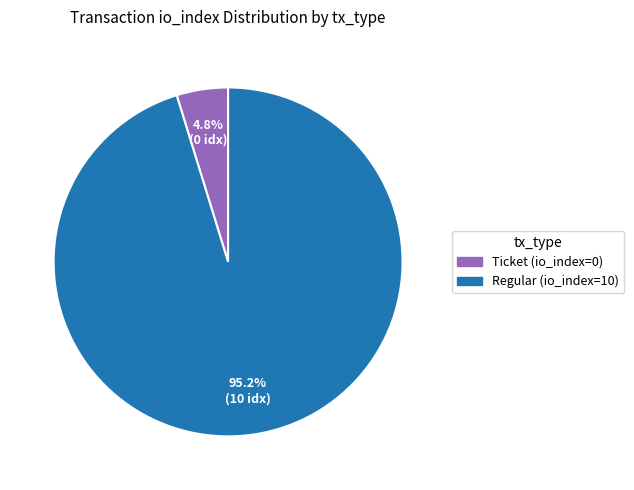

Rank the categories by value from lowest to highest.

Ticket (io_index=0), Regular (io_index=10)